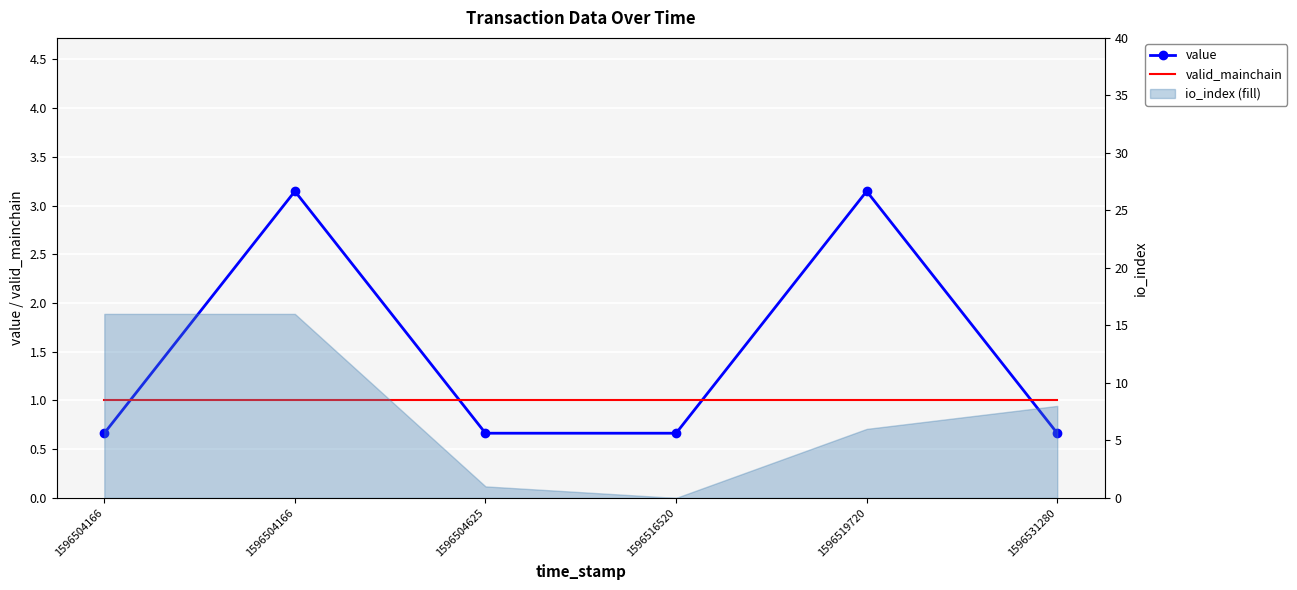

At how many categories does at least one series exceed 2?

2